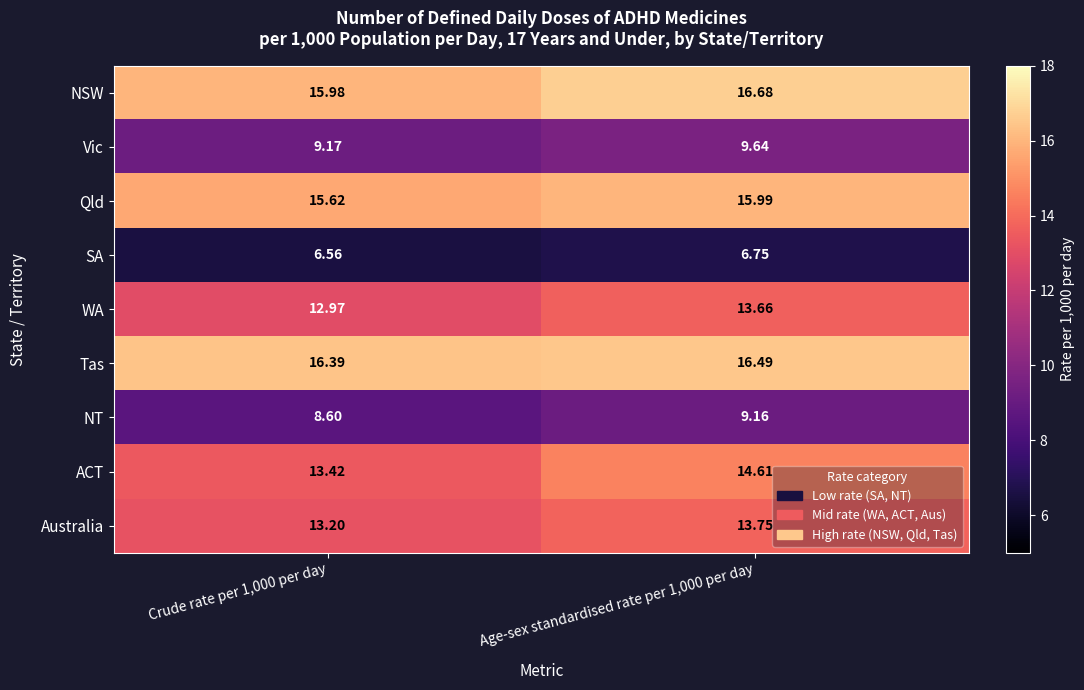

Rank the series by their maximum value, from lowest to highest.

SA, NT, Vic, WA, Australia, ACT, Qld, Tas, NSW